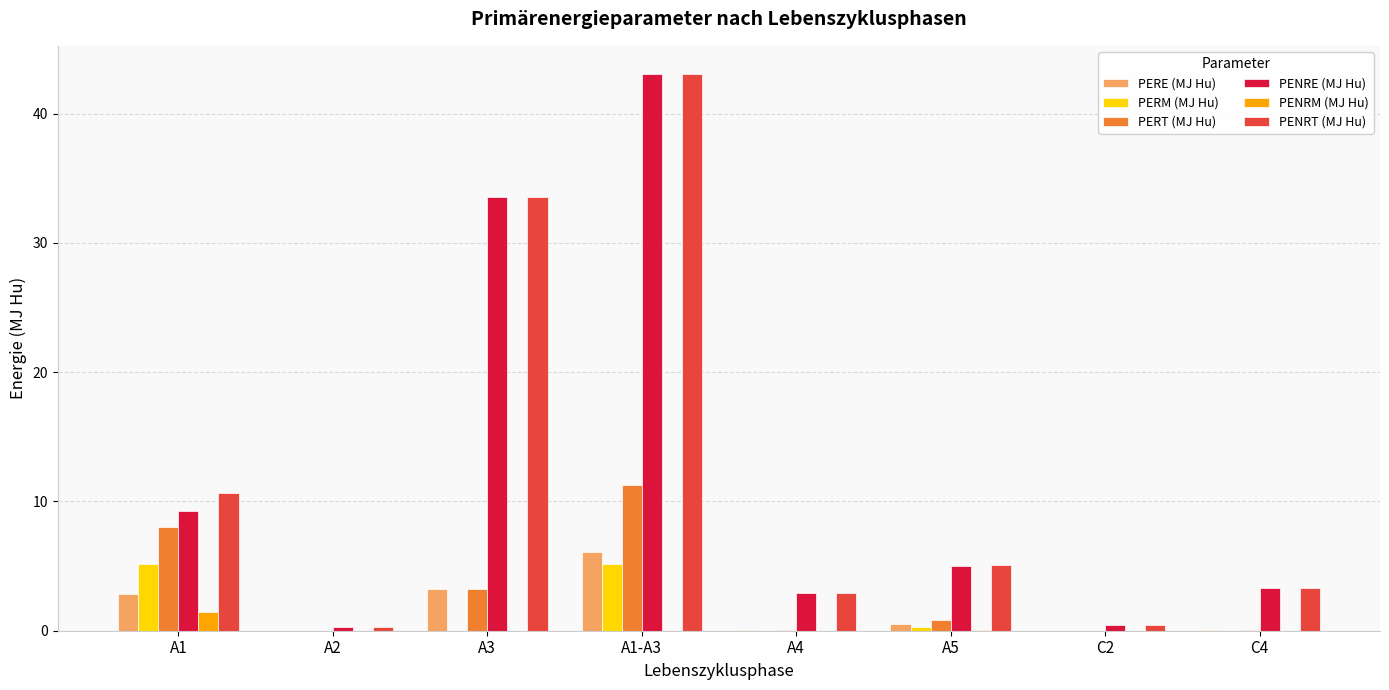

What is the sum of all PENRT (MJ Hu) values?

99.4